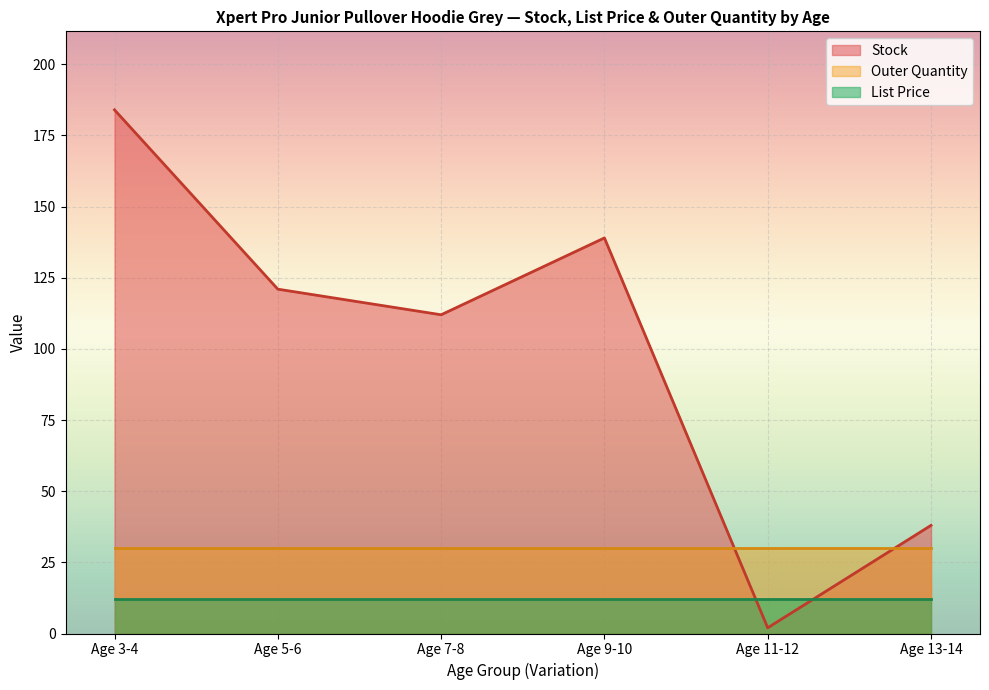

What is the total value across all series at Age 13-14?

80.0